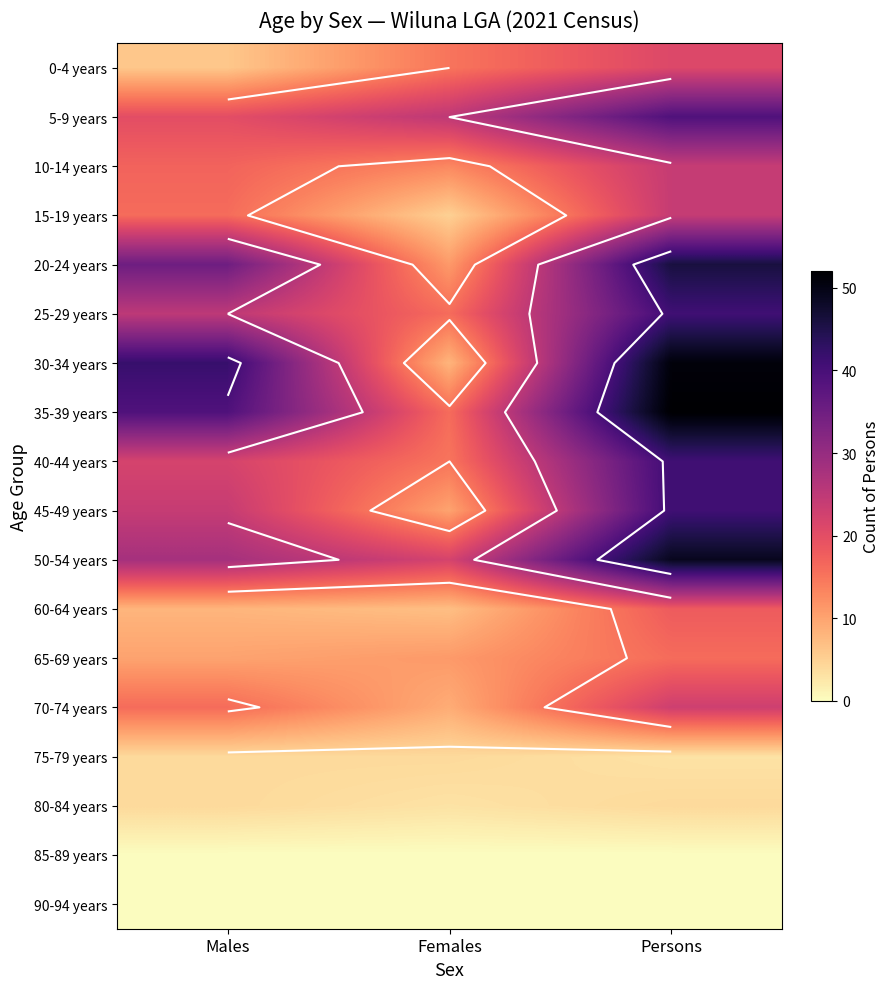

Is the value of 30-34 years at Females greater than the value of 50-54 years at Females?

No